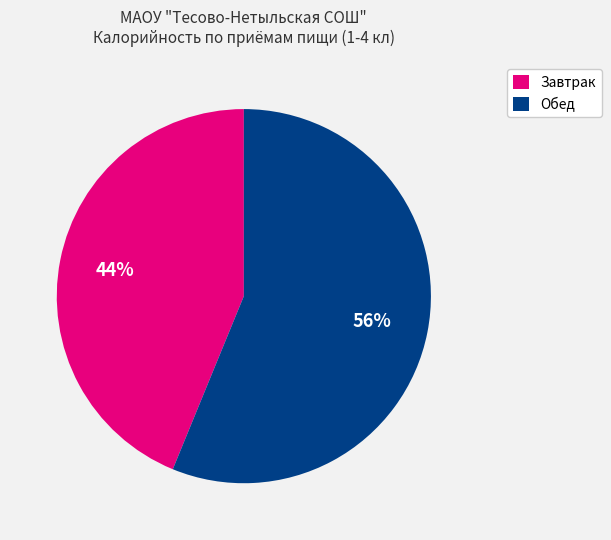

To the nearest percent, what is the average slice percentage?

50%